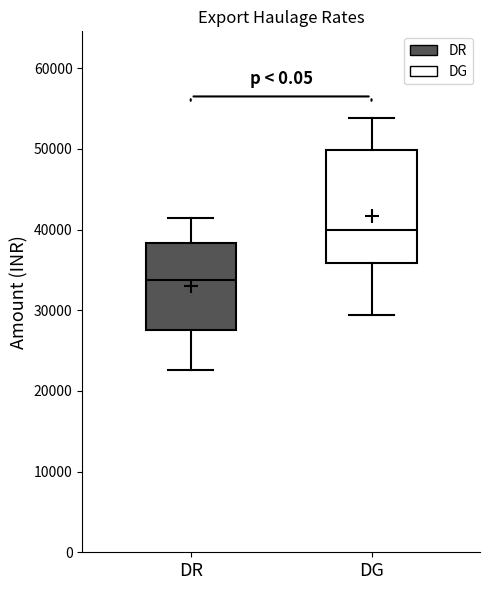

Which box has the lowest median line?

DR